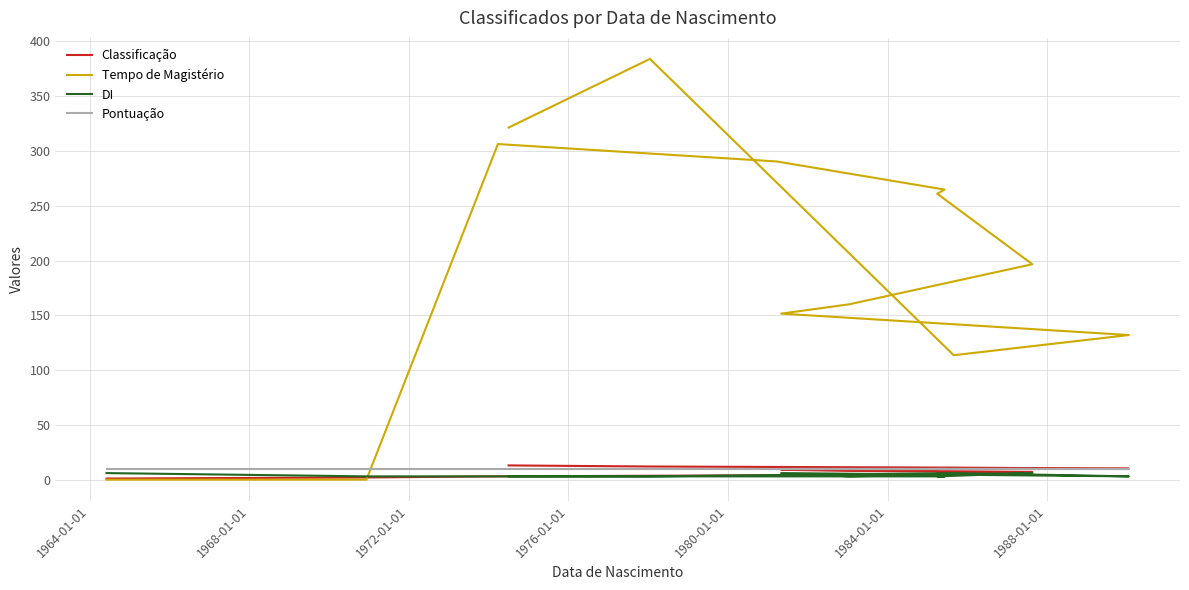

True or false: DI and Classificação cross at least once.

False